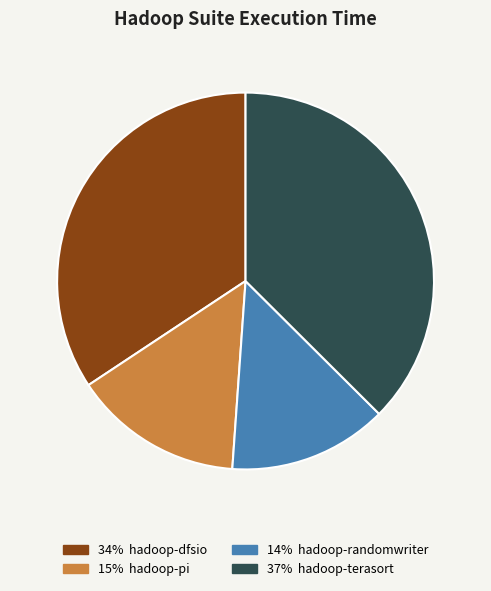

Is there a majority slice in this chart?

No